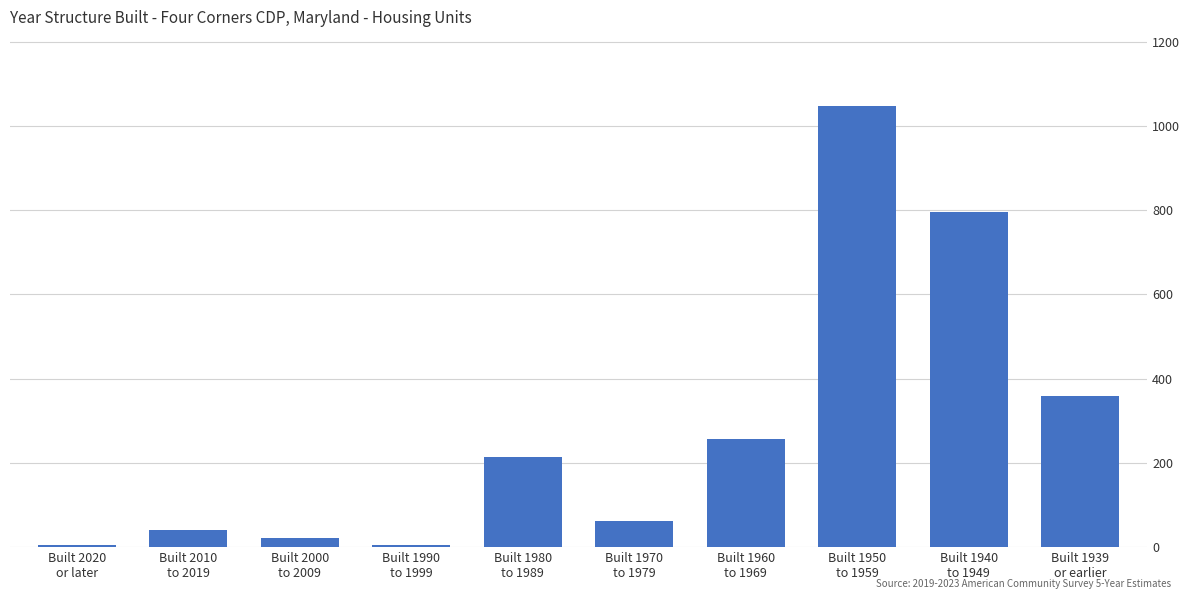

Reading left to right, transcribe all the data shown in this chart.

6	40	22	6	214	63	257	1048	795	360